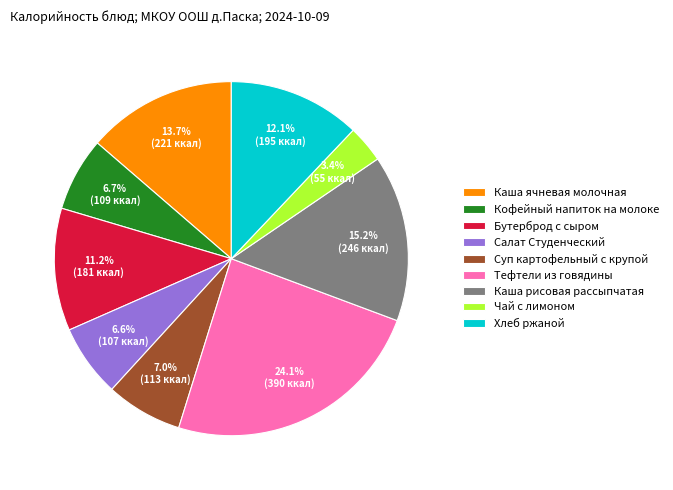

The Кофейный напиток на молоке slice represents 1% of the pie. True or false?

False